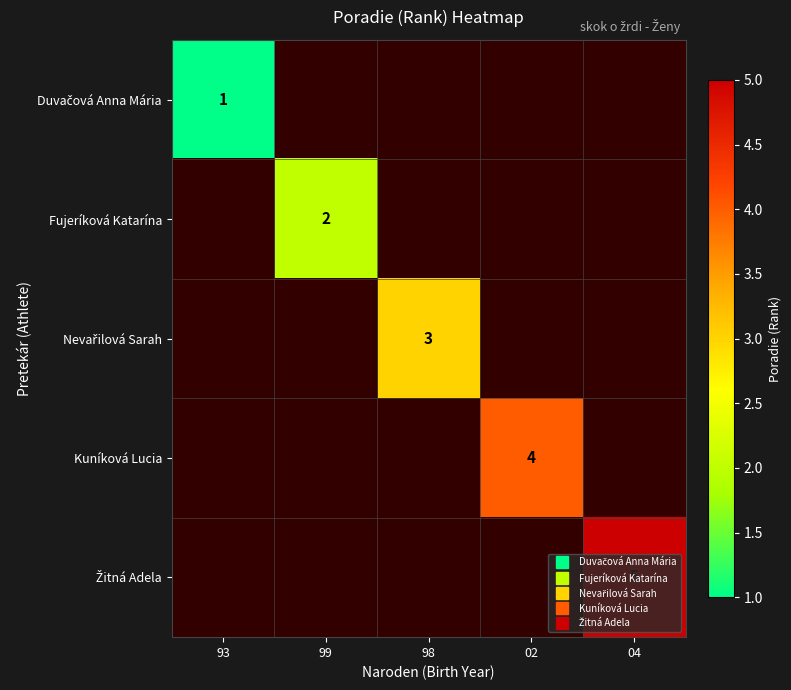

Between 04 and 93, which is larger?

93